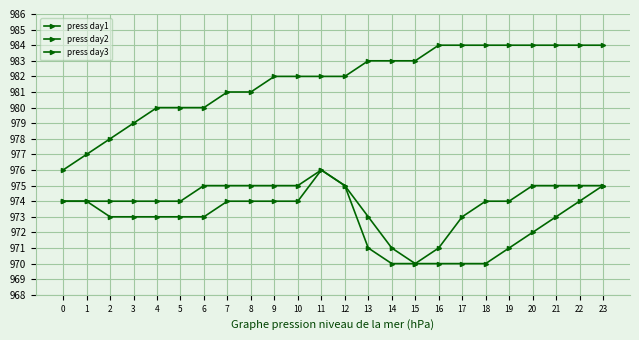

Rank the categories by press day2 value from lowest to highest.

14, 15, 16, 17, 18, 13, 19, 20, 2, 3, 4, 5, 6, 21, 0, 1, 7, 8, 9, 10, 22, 12, 23, 11